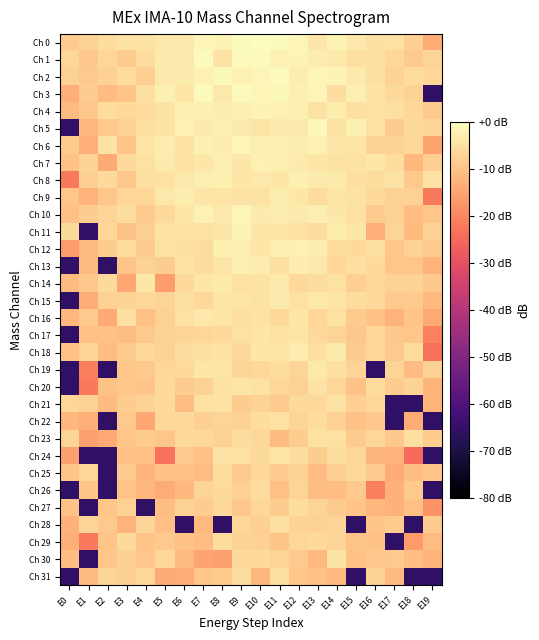

Reading right to left, transcribe all the data shown in this chart.

Ch 0: E19=-13.9	E18=-8.1	E17=-4.9	E16=-5.1	E15=-3.6	E14=-1.6	E13=-4.1	E12=-1.4	E11=-0.5	E10=0.0	E9=-0.4	E8=-1.8	E7=-1.4	E6=-3.5	E5=-3.6	E4=-4.5	E3=-4.6	E2=-5.8	E1=-7.2	E0=-8.5
Ch 1: E19=-7.1	E18=-8.6	E17=-6.8	E16=-5.0	E15=-5.2	E14=-3.1	E13=-3.0	E12=-1.8	E11=-2.0	E10=-0.6	E9=-0.7	E8=-4.7	E7=-0.9	E6=-3.6	E5=-3.2	E4=-5.5	E3=-8.4	E2=-6.7	E1=-9.3	E0=-6.8
Ch 2: E19=-6.7	E18=-5.9	E17=-7.2	E16=-5.2	E15=-3.1	E14=-1.8	E13=-1.5	E12=-3.1	E11=-0.9	E10=-1.6	E9=-2.1	E8=-1.1	E7=-1.9	E6=-3.3	E5=-3.7	E4=-7.9	E3=-5.7	E2=-7.6	E1=-8.9	E0=-7.8
Ch 3: E19=-65.8	E18=-7.3	E17=-6.2	E16=-4.6	E15=-2.6	E14=-5.5	E13=-1.4	E12=-2.4	E11=-1.1	E10=-1.3	E9=-0.9	E8=-3.6	E7=-0.9	E6=-4.2	E5=-2.5	E4=-5.1	E3=-10.0	E2=-11.0	E1=-8.4	E0=-13.3
Ch 4: E19=-8.8	E18=-6.4	E17=-5.2	E16=-4.5	E15=-5.1	E14=-2.8	E13=-4.4	E12=-2.3	E11=-2.2	E10=-1.7	E9=-2.3	E8=-3.0	E7=-2.2	E6=-2.6	E5=-4.7	E4=-5.8	E3=-6.3	E2=-5.9	E1=-9.2	E0=-11.3
Ch 5: E19=-7.1	E18=-6.2	E17=-8.4	E16=-4.9	E15=-2.5	E14=-4.4	E13=-1.0	E12=-3.2	E11=-3.3	E10=-4.3	E9=-3.4	E8=-2.7	E7=-3.3	E6=-2.1	E5=-4.4	E4=-5.0	E3=-7.7	E2=-9.0	E1=-12.0	E0=-65.8
Ch 6: E19=-15.1	E18=-6.5	E17=-7.3	E16=-7.2	E15=-4.1	E14=-4.0	E13=-2.2	E12=-2.9	E11=-2.8	E10=-2.7	E9=-1.5	E8=-3.1	E7=-2.3	E6=-4.6	E5=-3.1	E4=-4.1	E3=-9.8	E2=-4.6	E1=-13.3	E0=-8.7
Ch 7: E19=-7.9	E18=-12.1	E17=-5.7	E16=-3.8	E15=-4.7	E14=-4.5	E13=-4.1	E12=-3.1	E11=-2.3	E10=-2.1	E9=-3.8	E8=-2.6	E7=-4.0	E6=-4.4	E5=-3.4	E4=-5.0	E3=-6.1	E2=-14.2	E1=-7.2	E0=-10.2
Ch 8: E19=-4.7	E18=-8.9	E17=-4.6	E16=-5.7	E15=-5.1	E14=-3.2	E13=-3.1	E12=-2.2	E11=-3.8	E10=-3.5	E9=-4.2	E8=-2.4	E7=-2.5	E6=-3.3	E5=-4.7	E4=-5.0	E3=-9.2	E2=-6.2	E1=-8.0	E0=-22.3
Ch 9: E19=-22.3	E18=-7.7	E17=-7.7	E16=-6.2	E15=-4.6	E14=-4.2	E13=-5.7	E12=-3.9	E11=-3.1	E10=-4.5	E9=-4.5	E8=-4.4	E7=-4.2	E6=-3.0	E5=-3.6	E4=-6.8	E3=-6.6	E2=-9.6	E1=-12.6	E0=-9.5
Ch 10: E19=-9.5	E18=-10.8	E17=-7.5	E16=-8.5	E15=-4.9	E14=-3.9	E13=-2.7	E12=-3.3	E11=-2.9	E10=-3.2	E9=-1.3	E8=-3.6	E7=-2.2	E6=-3.9	E5=-6.2	E4=-8.8	E3=-5.6	E2=-7.1	E1=-8.2	E0=-10.3
Ch 11: E19=-7.5	E18=-11.3	E17=-7.1	E16=-13.7	E15=-3.9	E14=-3.0	E13=-5.5	E12=-4.8	E11=-3.9	E10=-4.1	E9=-1.9	E8=-3.9	E7=-5.0	E6=-4.5	E5=-4.6	E4=-7.9	E3=-10.2	E2=-6.7	E1=-65.8	E0=-6.1
Ch 12: E19=-8.7	E18=-7.4	E17=-9.5	E16=-5.1	E15=-6.0	E14=-5.7	E13=-2.9	E12=-1.9	E11=-2.7	E10=-4.0	E9=-2.7	E8=-2.4	E7=-5.4	E6=-5.1	E5=-5.0	E4=-8.5	E3=-5.8	E2=-8.2	E1=-11.6	E0=-16.8
Ch 13: E19=-12.7	E18=-9.5	E17=-9.5	E16=-6.2	E15=-5.2	E14=-6.6	E13=-3.6	E12=-3.1	E11=-5.1	E10=-3.0	E9=-2.5	E8=-4.1	E7=-5.6	E6=-4.4	E5=-8.1	E4=-7.3	E3=-9.7	E2=-65.8	E1=-11.4	E0=-65.8
Ch 14: E19=-9.2	E18=-7.5	E17=-7.2	E16=-6.4	E15=-7.9	E14=-4.7	E13=-5.6	E12=-6.4	E11=-3.3	E10=-4.7	E9=-4.8	E8=-3.2	E7=-4.0	E6=-6.1	E5=-16.3	E4=-4.0	E3=-14.9	E2=-6.2	E1=-9.3	E0=-11.4
Ch 15: E19=-11.6	E18=-8.5	E17=-9.0	E16=-6.1	E15=-5.7	E14=-4.3	E13=-3.4	E12=-4.7	E11=-3.2	E10=-4.7	E9=-4.4	E8=-4.1	E7=-6.4	E6=-5.2	E5=-7.1	E4=-6.3	E3=-7.3	E2=-7.6	E1=-13.9	E0=-65.8
Ch 16: E19=-14.6	E18=-9.8	E17=-12.7	E16=-10.2	E15=-8.7	E14=-5.0	E13=-6.7	E12=-4.2	E11=-6.2	E10=-4.4	E9=-5.0	E8=-4.2	E7=-3.5	E6=-4.9	E5=-7.7	E4=-10.4	E3=-5.0	E2=-14.3	E1=-8.8	E0=-12.1
Ch 17: E19=-21.0	E18=-9.6	E17=-9.3	E16=-6.7	E15=-9.3	E14=-6.9	E13=-6.2	E12=-4.3	E11=-4.7	E10=-4.3	E9=-5.0	E8=-6.1	E7=-6.7	E6=-7.1	E5=-7.3	E4=-8.9	E3=-10.7	E2=-10.1	E1=-10.4	E0=-65.8
Ch 18: E19=-23.8	E18=-5.9	E17=-9.0	E16=-6.8	E15=-8.5	E14=-3.3	E13=-5.0	E12=-2.9	E11=-4.4	E10=-4.0	E9=-6.5	E8=-4.5	E7=-5.2	E6=-5.4	E5=-7.5	E4=-6.4	E3=-8.5	E2=-10.9	E1=-7.1	E0=-10.2
Ch 19: E19=-7.7	E18=-11.0	E17=-7.1	E16=-65.8	E15=-7.0	E14=-5.3	E13=-3.7	E12=-7.1	E11=-5.9	E10=-6.5	E9=-6.9	E8=-4.1	E7=-3.9	E6=-6.0	E5=-6.8	E4=-8.8	E3=-9.4	E2=-65.8	E1=-21.3	E0=-65.8
Ch 20: E19=-12.3	E18=-7.4	E17=-8.5	E16=-5.8	E15=-10.1	E14=-6.6	E13=-4.5	E12=-7.7	E11=-6.7	E10=-5.0	E9=-4.1	E8=-4.6	E7=-7.7	E6=-8.2	E5=-6.0	E4=-9.9	E3=-9.5	E2=-10.2	E1=-22.4	E0=-65.8
Ch 21: E19=-12.3	E18=-65.8	E17=-65.8	E16=-6.4	E15=-8.0	E14=-4.5	E13=-6.2	E12=-6.2	E11=-8.8	E10=-7.4	E9=-8.3	E8=-4.9	E7=-4.8	E6=-10.9	E5=-6.1	E4=-7.5	E3=-8.2	E2=-11.4	E1=-7.7	E0=-6.9
Ch 22: E19=-65.8	E18=-13.9	E17=-65.8	E16=-9.2	E15=-10.2	E14=-7.6	E13=-5.8	E12=-7.1	E11=-4.8	E10=-5.9	E9=-7.8	E8=-7.2	E7=-8.1	E6=-6.0	E5=-6.5	E4=-14.8	E3=-9.0	E2=-65.8	E1=-13.3	E0=-11.9
Ch 23: E19=-8.3	E18=-5.0	E17=-9.3	E16=-6.6	E15=-8.5	E14=-5.0	E13=-4.7	E12=-8.4	E11=-11.4	E10=-6.6	E9=-5.5	E8=-7.8	E7=-6.3	E6=-6.0	E5=-9.7	E4=-8.7	E3=-9.6	E2=-14.1	E1=-15.5	E0=-7.1
Ch 24: E19=-65.8	E18=-24.5	E17=-12.5	E16=-12.4	E15=-6.8	E14=-5.4	E13=-8.4	E12=-5.4	E11=-4.3	E10=-6.0	E9=-5.0	E8=-4.5	E7=-10.5	E6=-8.8	E5=-23.6	E4=-10.6	E3=-10.5	E2=-65.8	E1=-65.8	E0=-15.5
Ch 25: E19=-9.9	E18=-10.9	E17=-14.0	E16=-8.6	E15=-6.6	E14=-7.8	E13=-11.2	E12=-7.7	E11=-8.6	E10=-6.8	E9=-9.0	E8=-5.7	E7=-11.2	E6=-10.6	E5=-10.0	E4=-12.5	E3=-8.8	E2=-65.8	E1=-6.8	E0=-9.9
Ch 26: E19=-65.8	E18=-8.9	E17=-13.1	E16=-21.4	E15=-8.9	E14=-10.7	E13=-10.8	E12=-7.0	E11=-10.5	E10=-5.3	E9=-7.7	E8=-6.2	E7=-7.0	E6=-11.9	E5=-13.8	E4=-12.0	E3=-9.8	E2=-65.8	E1=-9.9	E0=-65.8
Ch 27: E19=-17.8	E18=-10.4	E17=-13.0	E16=-12.1	E15=-10.0	E14=-8.7	E13=-7.0	E12=-5.8	E11=-8.4	E10=-6.7	E9=-9.2	E8=-6.3	E7=-8.3	E6=-7.7	E5=-10.9	E4=-65.8	E3=-7.7	E2=-9.7	E1=-65.8	E0=-10.2
Ch 28: E19=-8.4	E18=-65.8	E17=-8.6	E16=-9.9	E15=-65.8	E14=-7.0	E13=-7.7	E12=-7.3	E11=-5.2	E10=-8.1	E9=-6.6	E8=-65.8	E7=-11.9	E6=-65.8	E5=-10.6	E4=-7.2	E3=-12.7	E2=-9.0	E1=-7.0	E0=-13.0
Ch 29: E19=-11.2	E18=-16.7	E17=-65.8	E16=-10.3	E15=-9.9	E14=-7.0	E13=-6.0	E12=-6.8	E11=-9.9	E10=-7.6	E9=-7.4	E8=-5.8	E7=-10.8	E6=-10.0	E5=-8.9	E4=-9.9	E3=-5.9	E2=-9.7	E1=-22.4	E0=-13.3
Ch 30: E19=-12.8	E18=-10.9	E17=-8.9	E16=-9.3	E15=-10.2	E14=-4.6	E13=-11.7	E12=-8.8	E11=-7.1	E10=-6.2	E9=-6.1	E8=-15.4	E7=-15.2	E6=-11.7	E5=-6.3	E4=-9.6	E3=-7.9	E2=-9.5	E1=-65.8	E0=-10.8
Ch 31: E19=-65.8	E18=-65.8	E17=-11.4	E16=-7.5	E15=-65.8	E14=-11.8	E13=-10.0	E12=-9.4	E11=-5.2	E10=-11.9	E9=-5.4	E8=-8.5	E7=-9.6	E6=-13.8	E5=-14.3	E4=-6.8	E3=-8.0	E2=-7.0	E1=-11.5	E0=-65.8